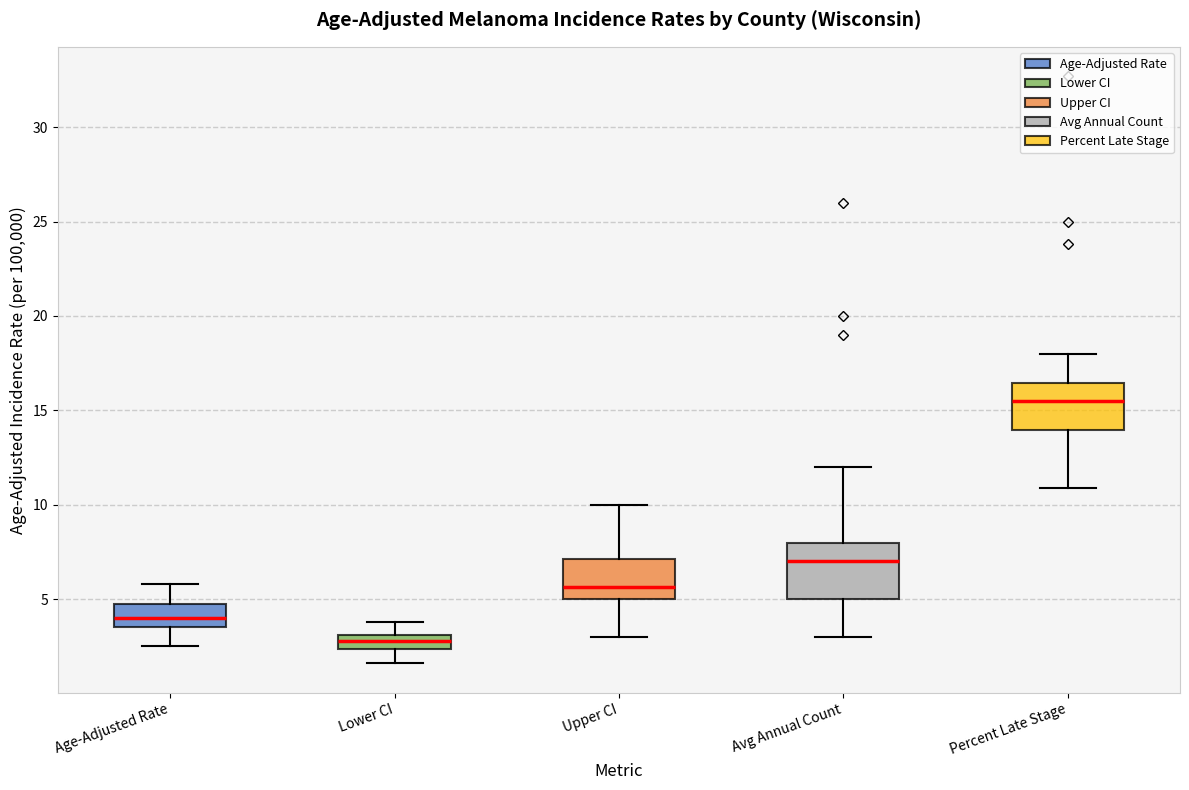

Reading left to right, read every box against the y-axis: the position of its median line, the range the box covers, and the ends of its whiskers. The values are not printed on the chart, so give them approximately, as read against the axis.

Age-Adjusted Rate: median 4.0, box 3.5 to 4.5, whiskers 2.5 to 6.0
Lower CI: median 3.0 (inside the box), box 2.5 to 3.0, whiskers 1.5 to 4.0
Upper CI: median 5.5, box 5.0 to 7.0, whiskers 3.0 to 10.0
Avg Annual Count: median 7.0, box 5.0 to 8.0, whiskers 3.0 to 12.0
Percent Late Stage: median 15.5, box 14.0 to 16.5, whiskers 11.0 to 18.0